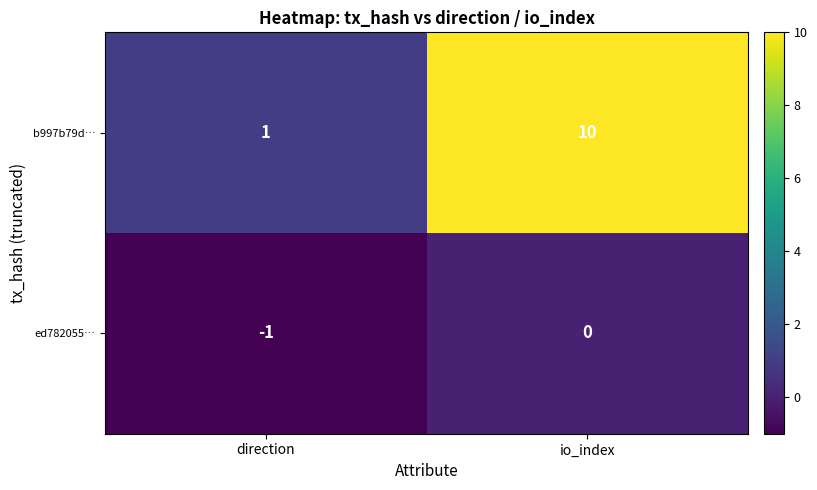

At which label is b997b79d… closest to 5?

direction